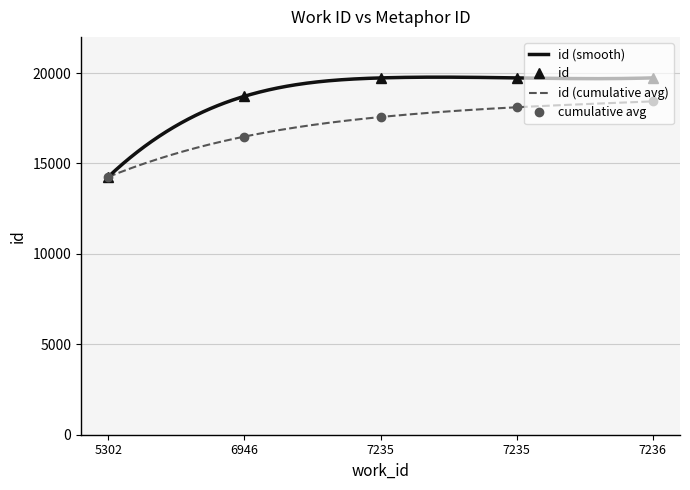

True or false: the data has more than 2 interior local peaks.

False